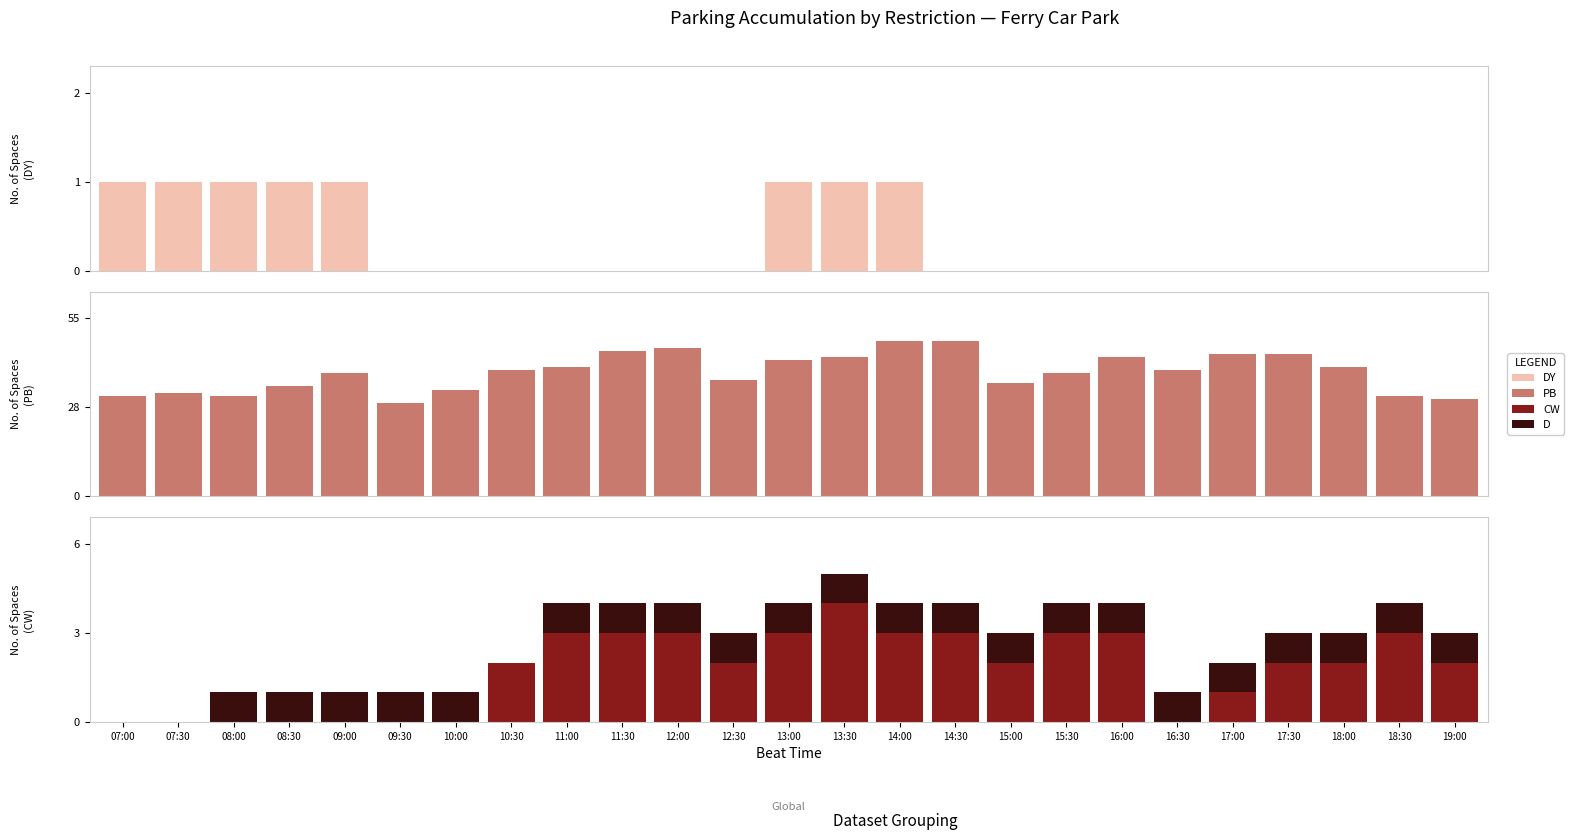

At which label is CW closest to 2?

10:30